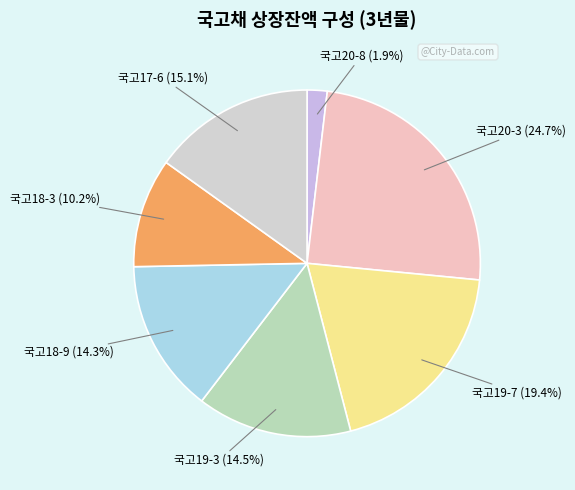

Which category has the biggest portion of the pie?

국고20-3